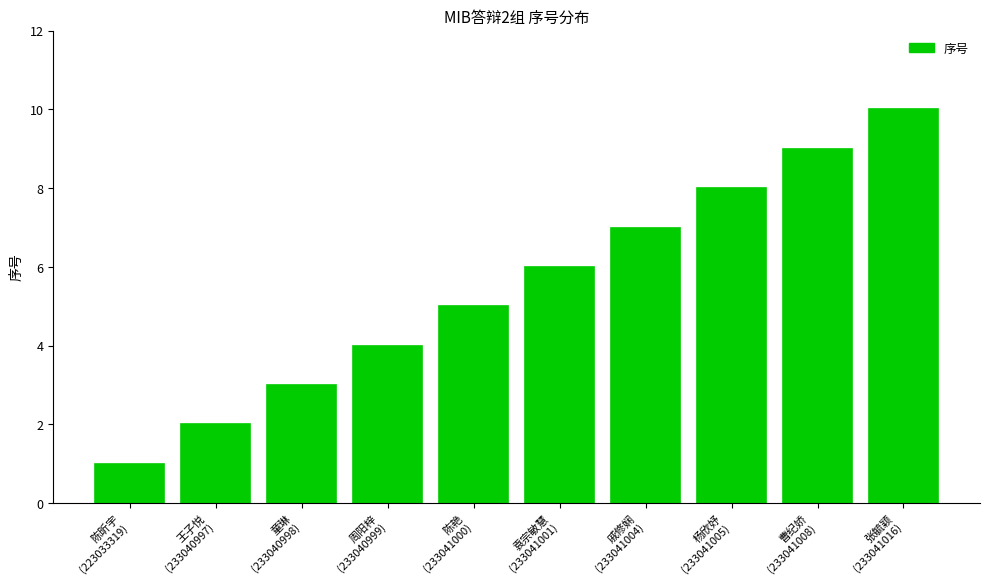

Reading right to left, transcribe all the data shown in this chart.

10	9	8	7	6	5	4	3	2	1